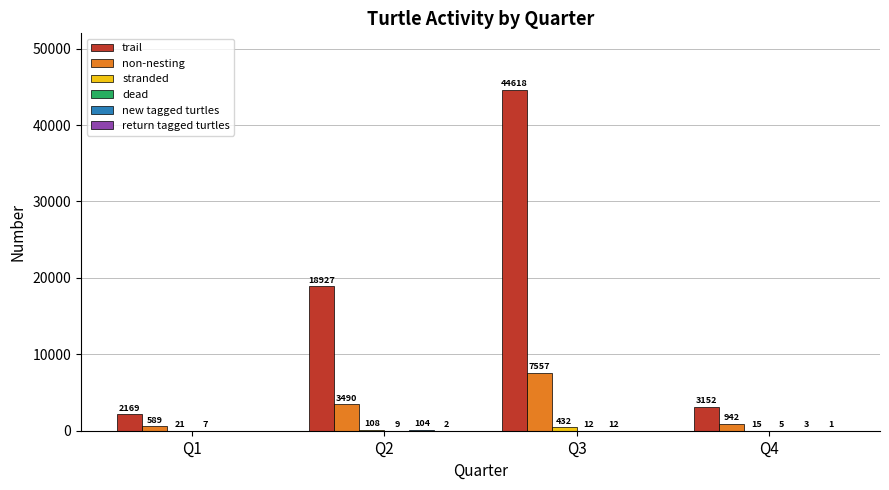

Which series changed the most between Q1 and Q3?

trail